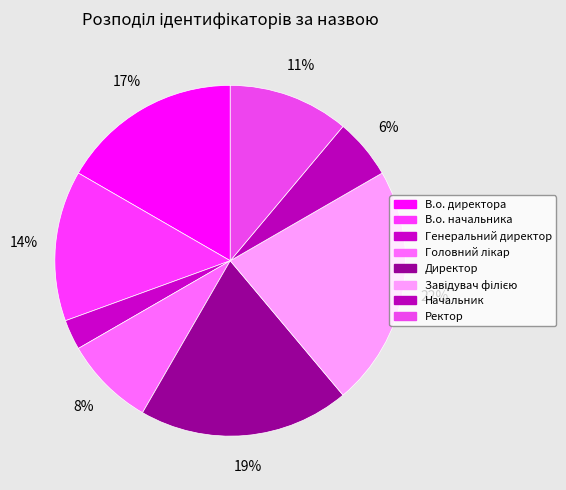

To the nearest percent, what portion does Директор represent?

19%